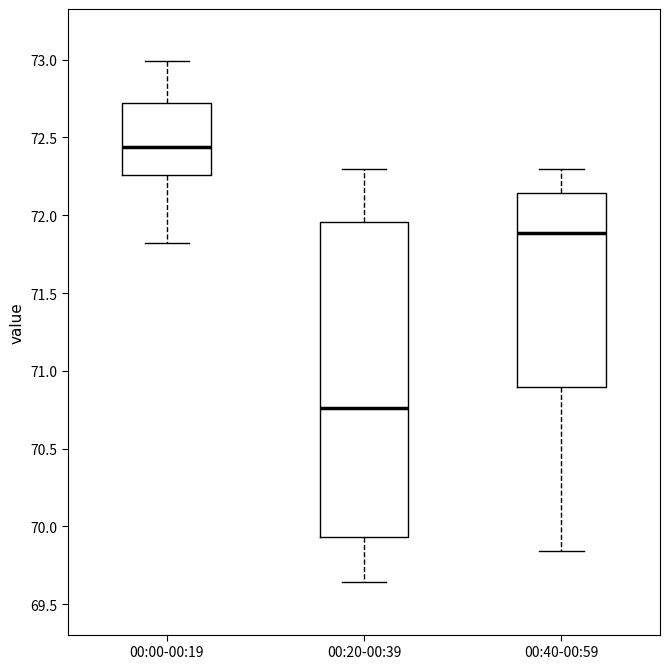

Which box is the tallest, from its lower edge to its upper edge?

00:20-00:39